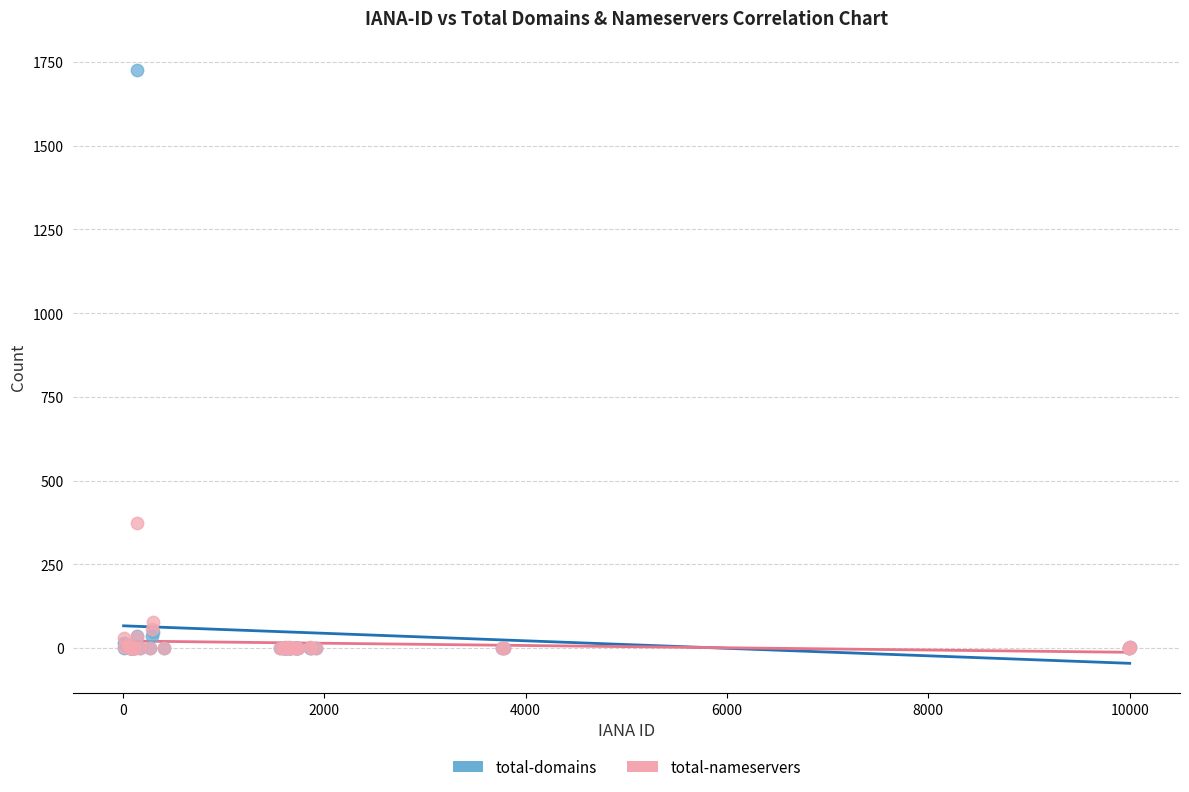

In the total-domains series, what Y value is closest to 862?

48